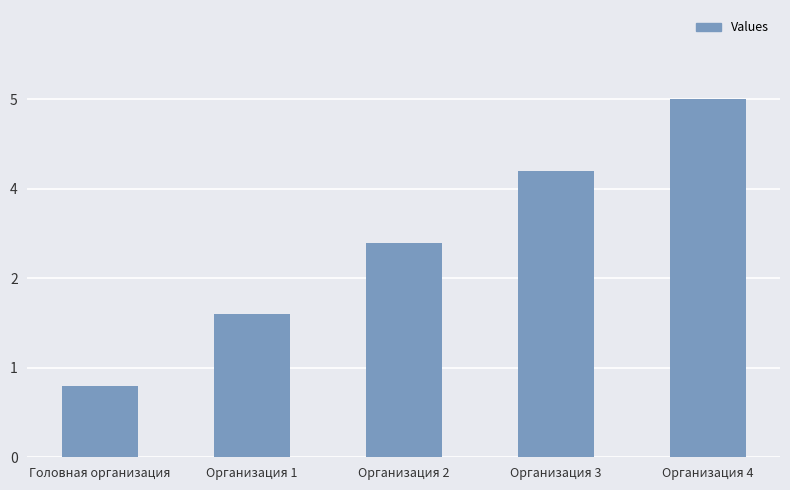

Are the bars grouped side by side (vs. stacked)?

No